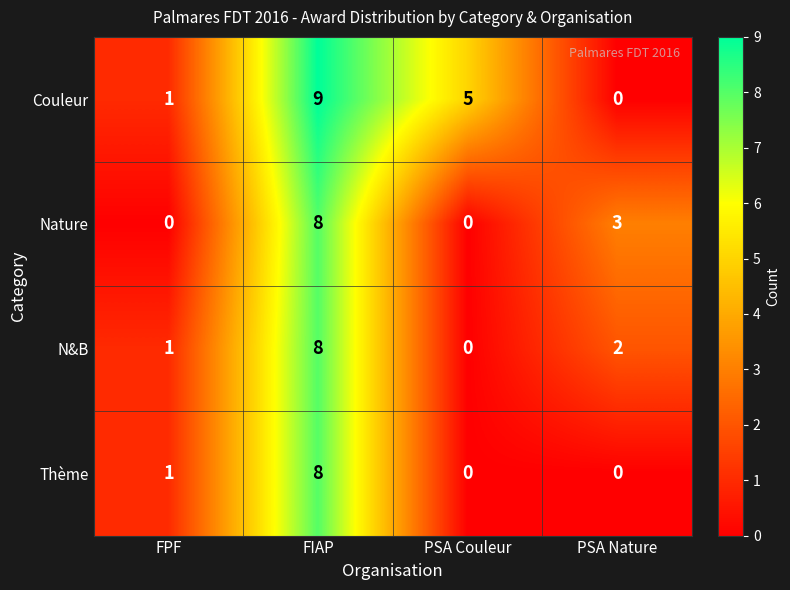

Between FIAP and PSA Nature, which series saw the biggest shift?

Couleur